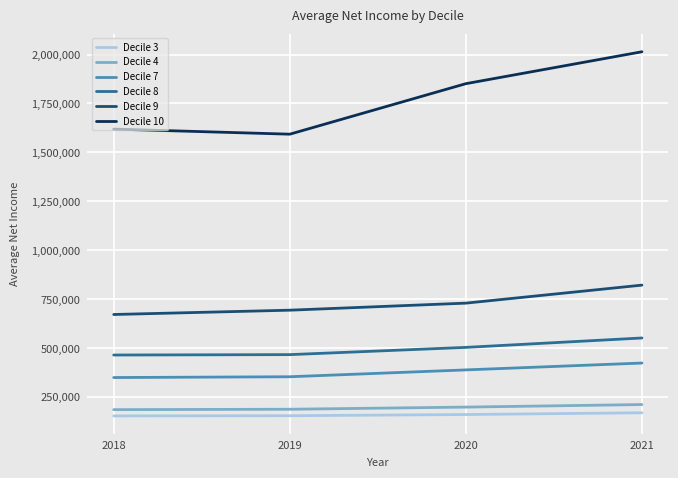

At which category is the sum across all series the highest?

2021